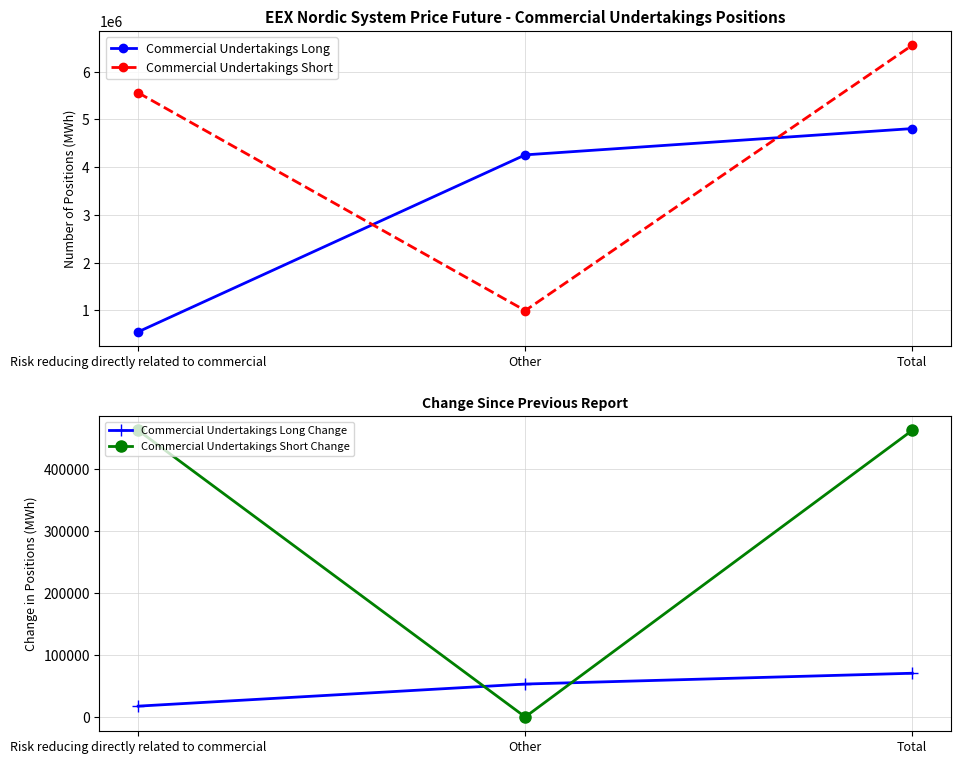

How many values in the Commercial Undertakings Short series are below 5556528?

1